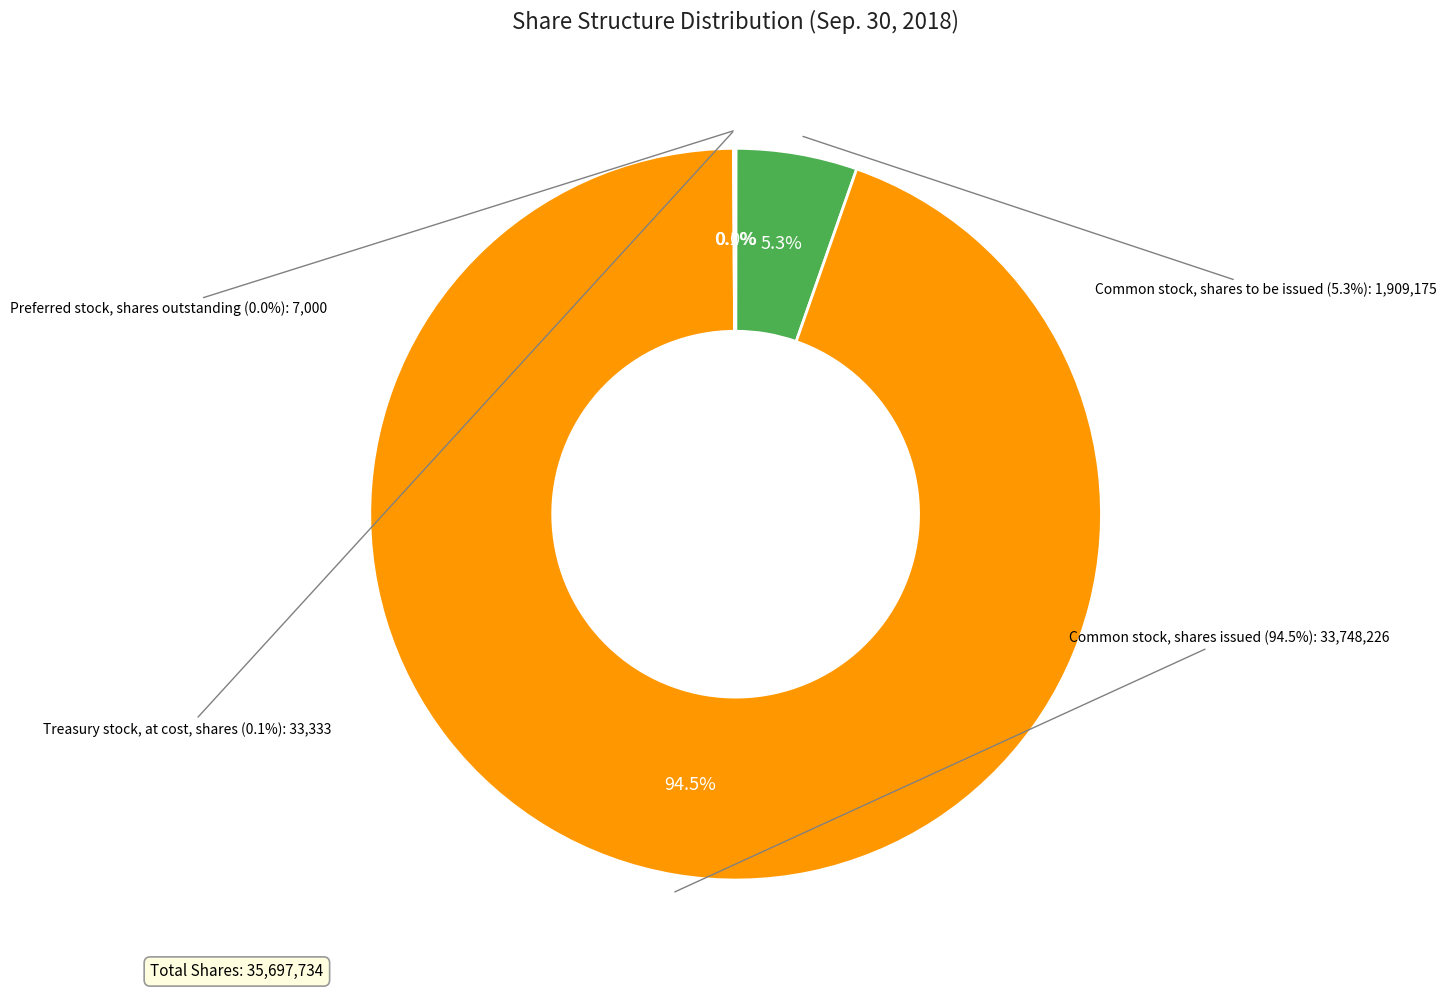

To the nearest percent, what is the difference between the Common stock, shares issued and Common stock, shares to be issued slice percentages?

89%